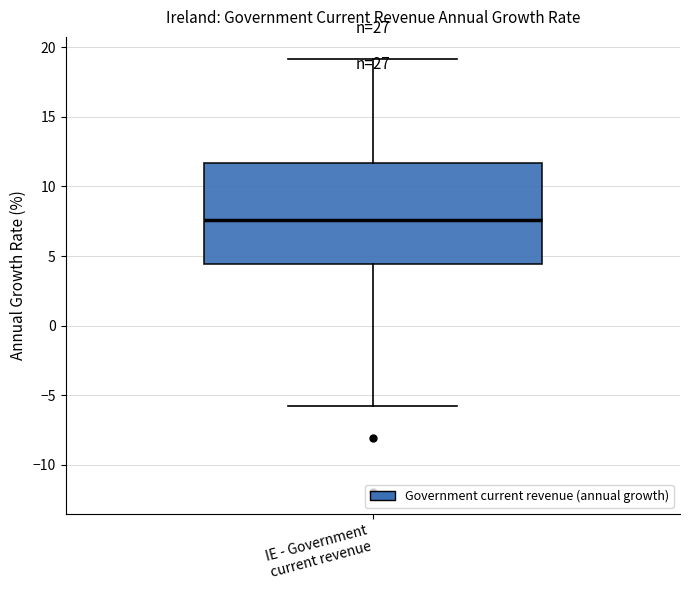

Where is the lower edge of the box for IE - Government current revenue on the y-axis? The values are not printed on the chart, so give them approximately, as read against the axis.

4.5